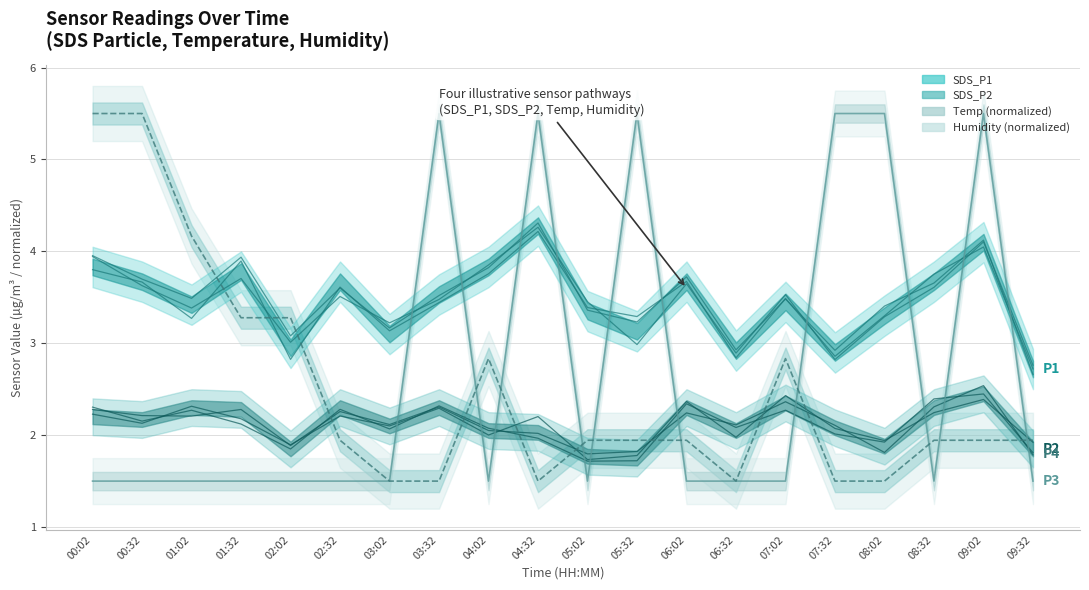

The value of Temp (norm) at 02:02 is 1.0. True or false?

False